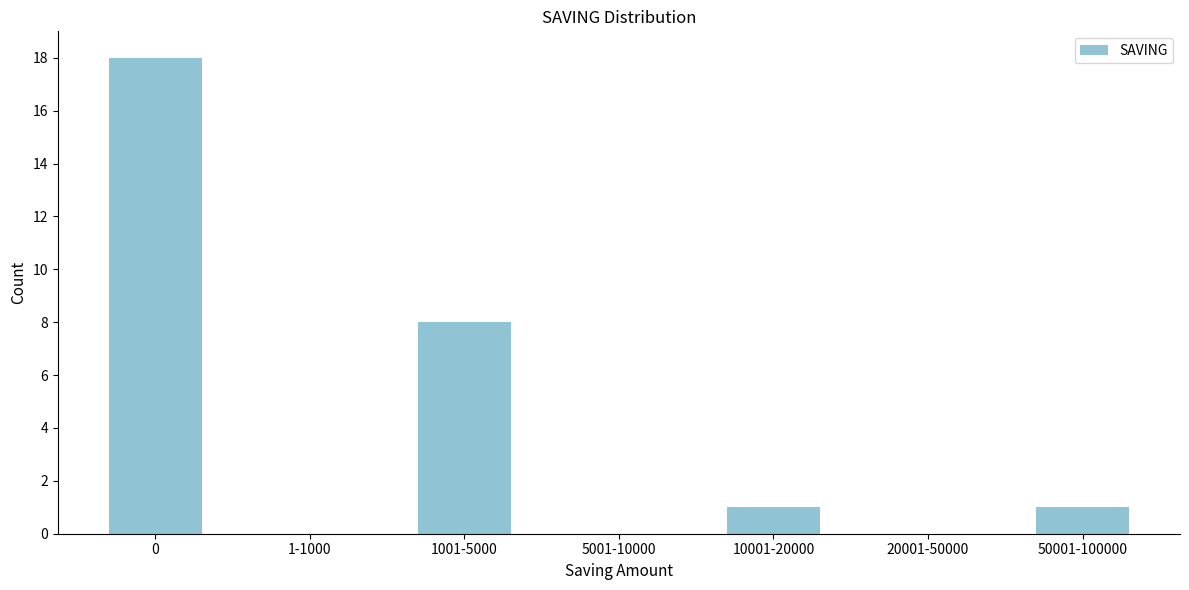

Reading left to right, transcribe all the data shown in this chart.

0=18	1-1000=0	1001-5000=8	5001-10000=0	10001-20000=1	20001-50000=0	50001-100000=1